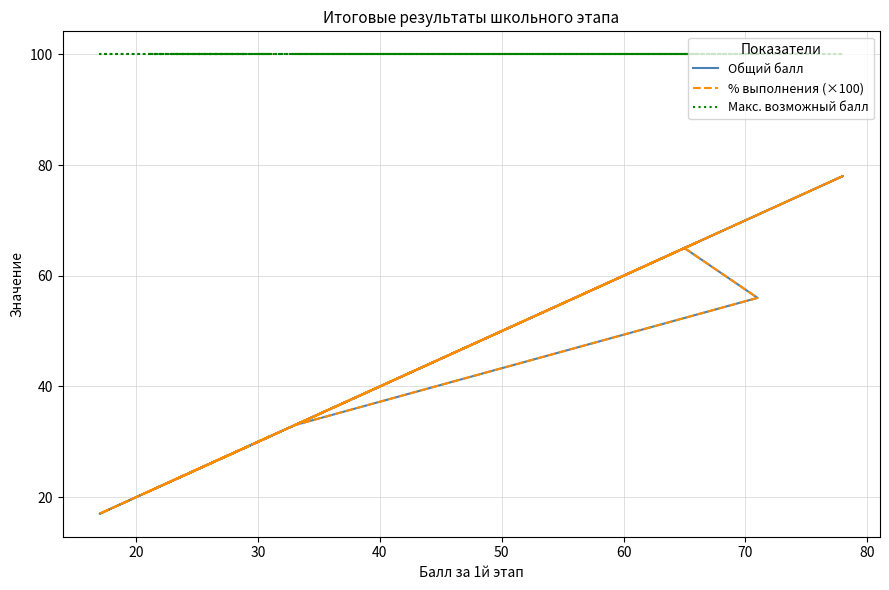

True or false: Общий балл and % выполнения (×100) cross at least once.

False